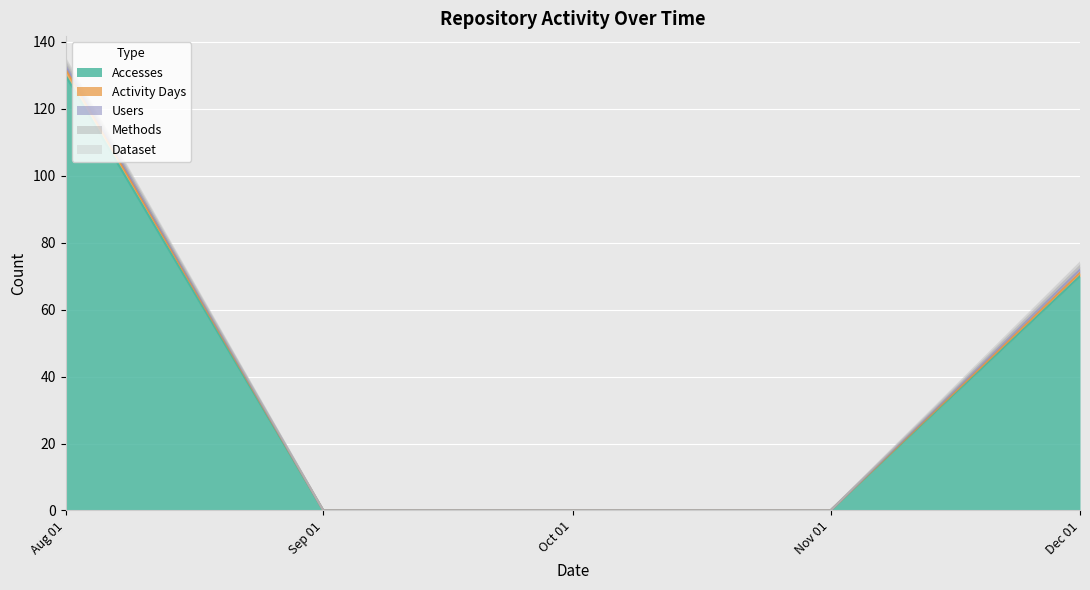

Does the chart display data point markers on the line(s)?

No